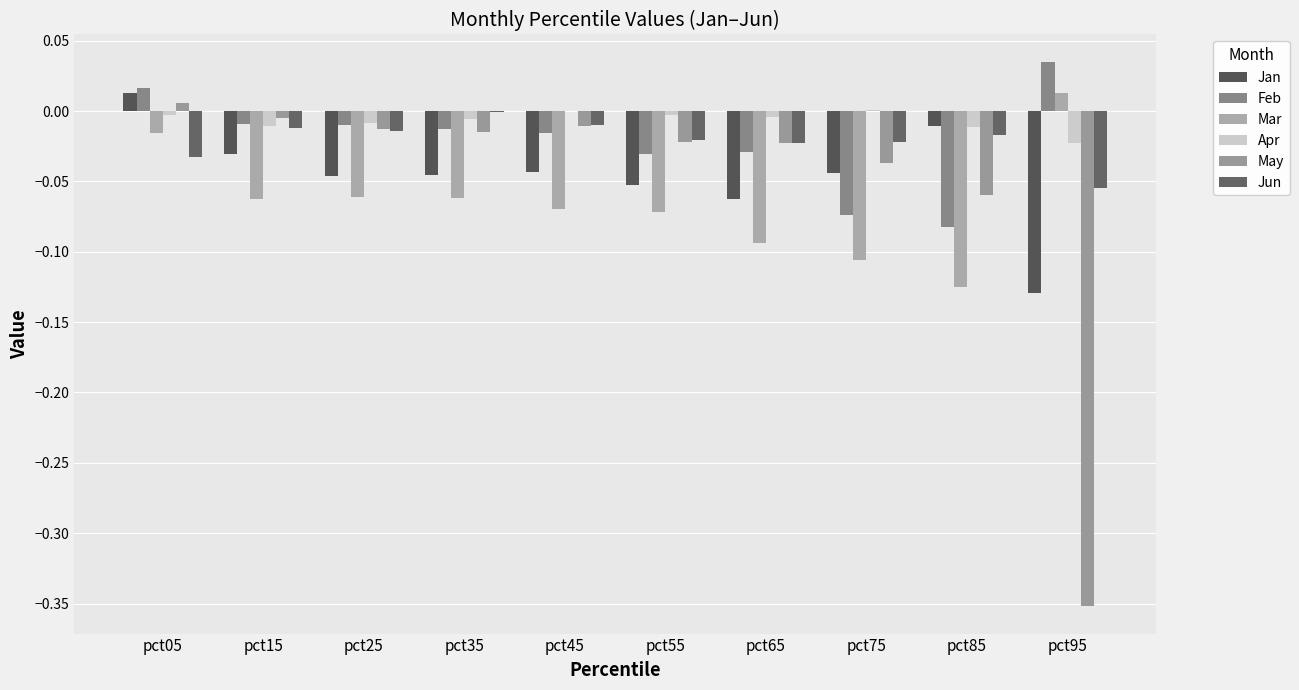

Where does the Jan series first go above 0?

pct05